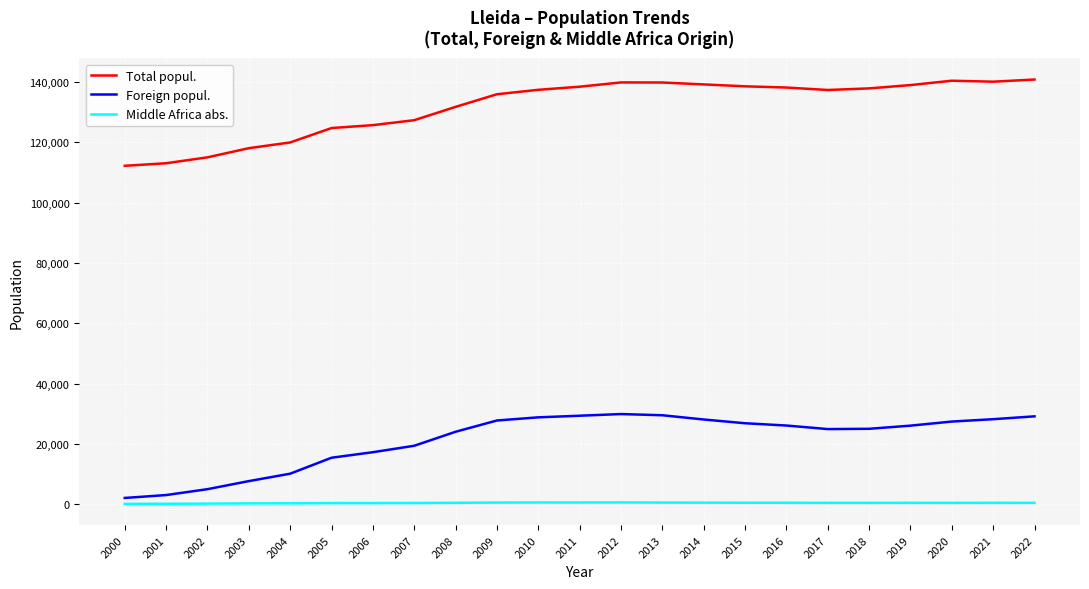

The value of Total popul. at 2016 is 138144. True or false?

True